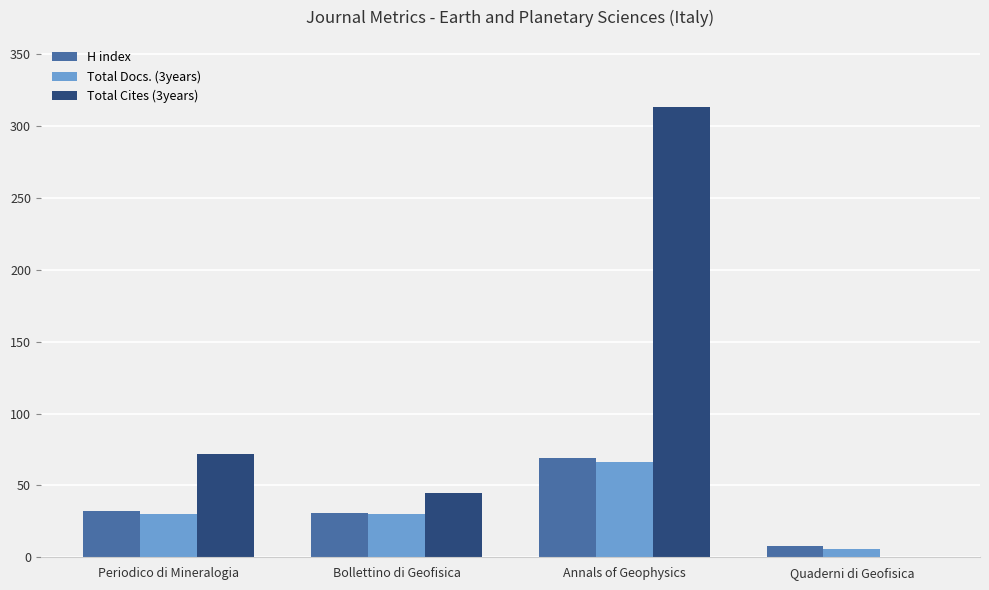

Which label corresponds to the largest value in the chart?

Annals of Geophysics